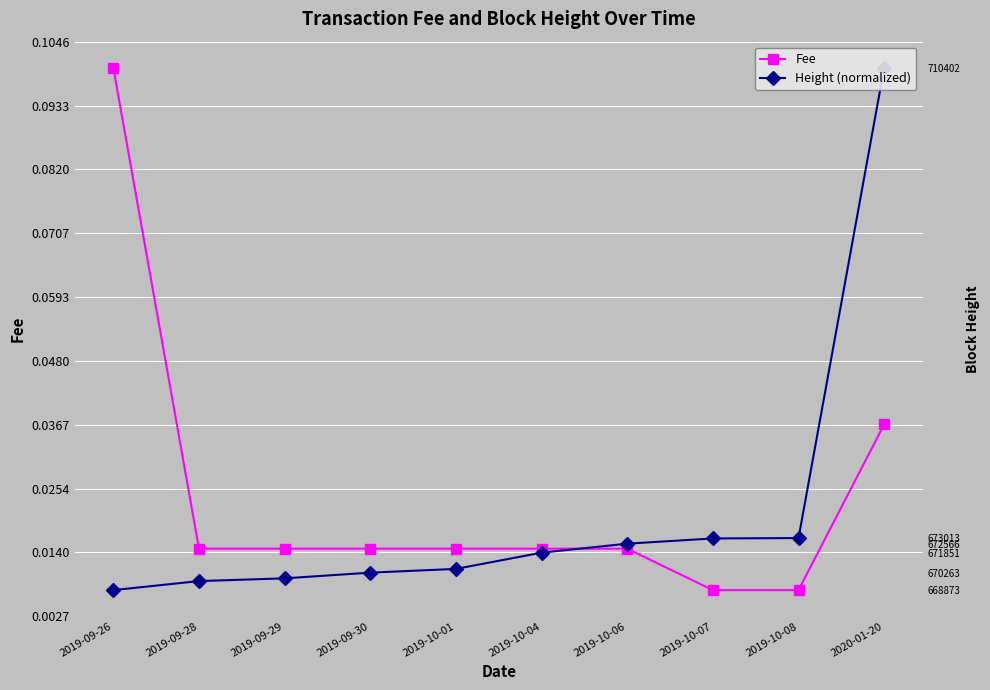

Which series has the largest total across all categories?

Fee